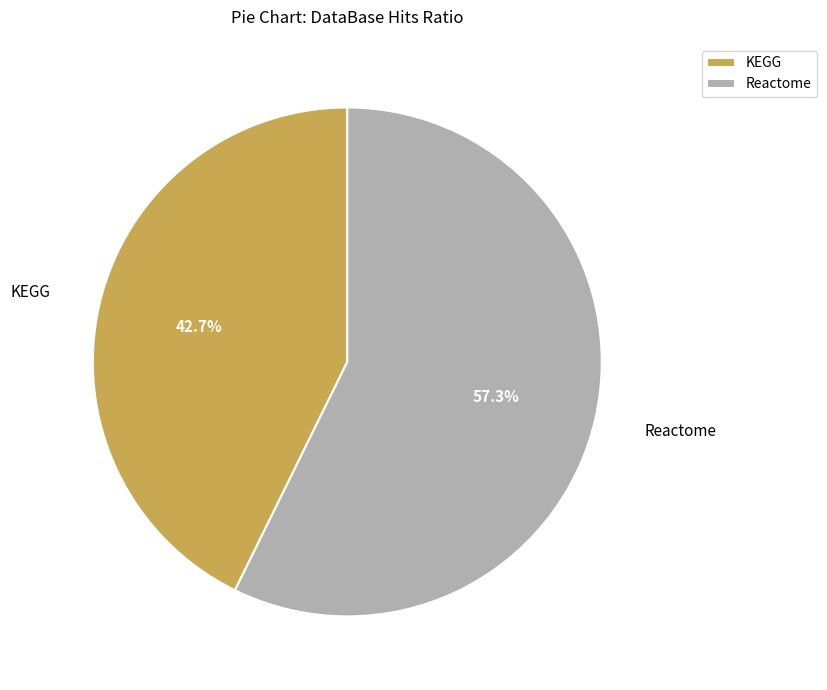

Which category has the smallest portion of the pie?

KEGG